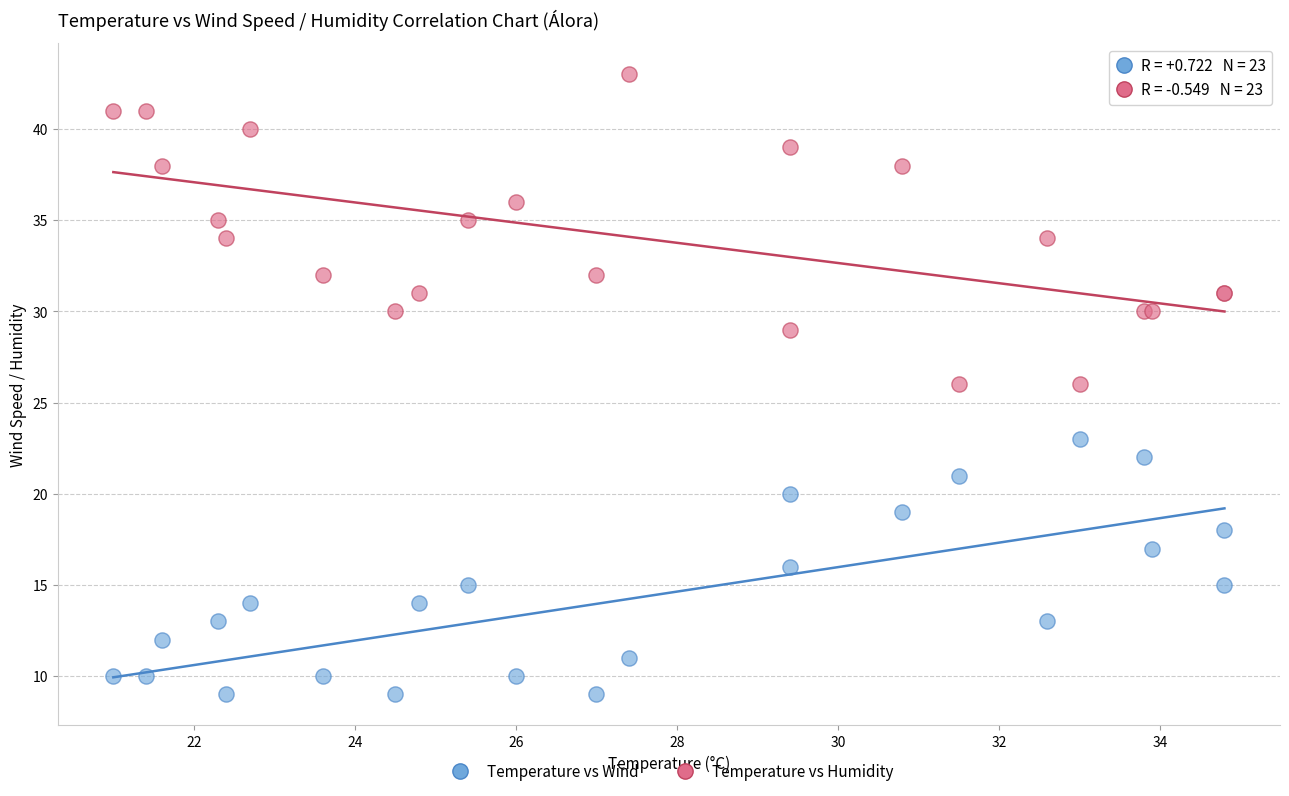

Which series has the largest Y range (max minus min)?

Temperature vs Humidity